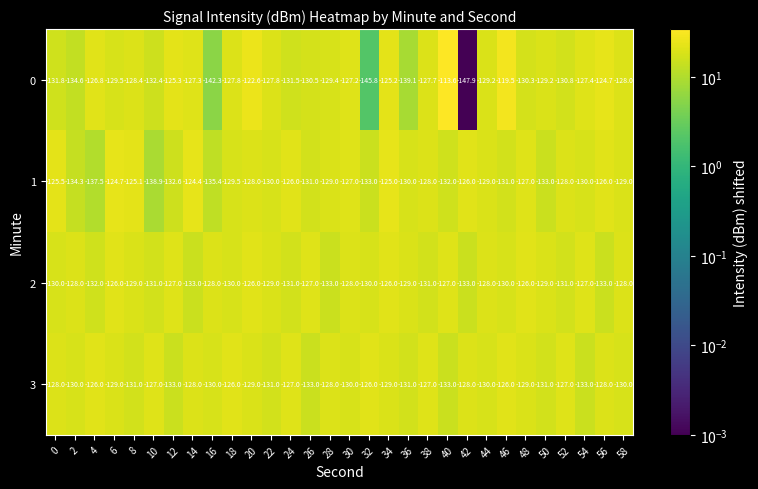

What is the greatest value displayed?

-113.6